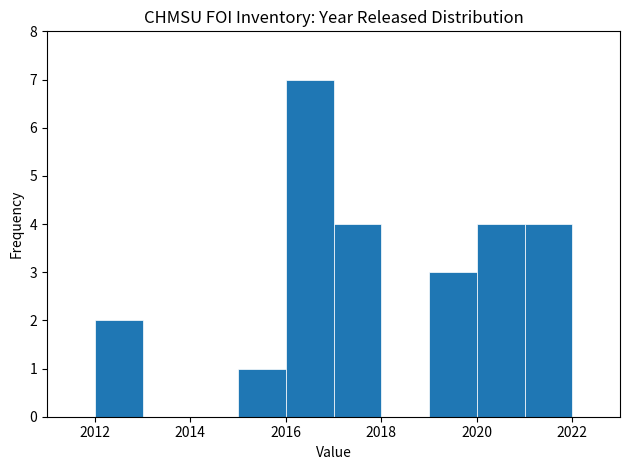

Which range on the x-axis has the tallest bar?

2016 to 2017